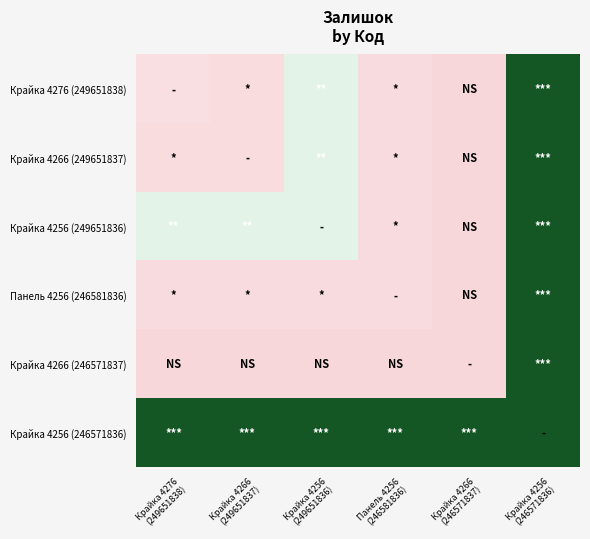

Reading left to right, extract all data points from this chart.

Крайка 4276 (249651838): Крайка 4276
(249651838)=19	Крайка 4266
(249651837)=13	Крайка 4256
(249651836)=145	Панель 4256
(246581836)=12	Крайка 4266
(246571837)=1	Крайка 4256
(246571836)=355
Крайка 4266 (249651837): Крайка 4276
(249651838)=13	Крайка 4266
(249651837)=13	Крайка 4256
(249651836)=145	Панель 4256
(246581836)=12	Крайка 4266
(246571837)=1	Крайка 4256
(246571836)=355
Крайка 4256 (249651836): Крайка 4276
(249651838)=145	Крайка 4266
(249651837)=145	Крайка 4256
(249651836)=145	Панель 4256
(246581836)=12	Крайка 4266
(246571837)=1	Крайка 4256
(246571836)=355
Панель 4256 (246581836): Крайка 4276
(249651838)=12	Крайка 4266
(249651837)=12	Крайка 4256
(249651836)=12	Панель 4256
(246581836)=12	Крайка 4266
(246571837)=1	Крайка 4256
(246571836)=355
Крайка 4266 (246571837): Крайка 4276
(249651838)=1	Крайка 4266
(249651837)=1	Крайка 4256
(249651836)=1	Панель 4256
(246581836)=1	Крайка 4266
(246571837)=1	Крайка 4256
(246571836)=355
Крайка 4256 (246571836): Крайка 4276
(249651838)=355	Крайка 4266
(249651837)=355	Крайка 4256
(249651836)=355	Панель 4256
(246581836)=355	Крайка 4266
(246571837)=355	Крайка 4256
(246571836)=355